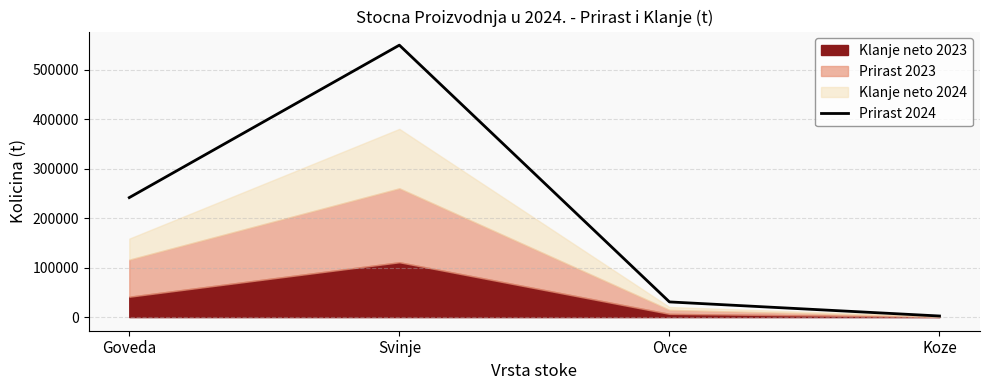

Between Svinje and Koze, which is larger?

Svinje